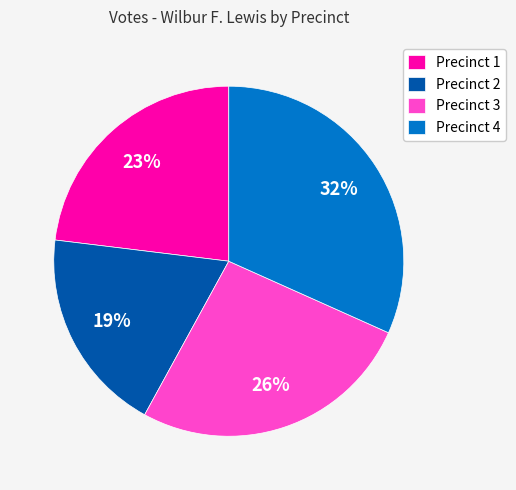

What is the ratio of the value at Precinct 1 to the value at Precinct 2?

1.2